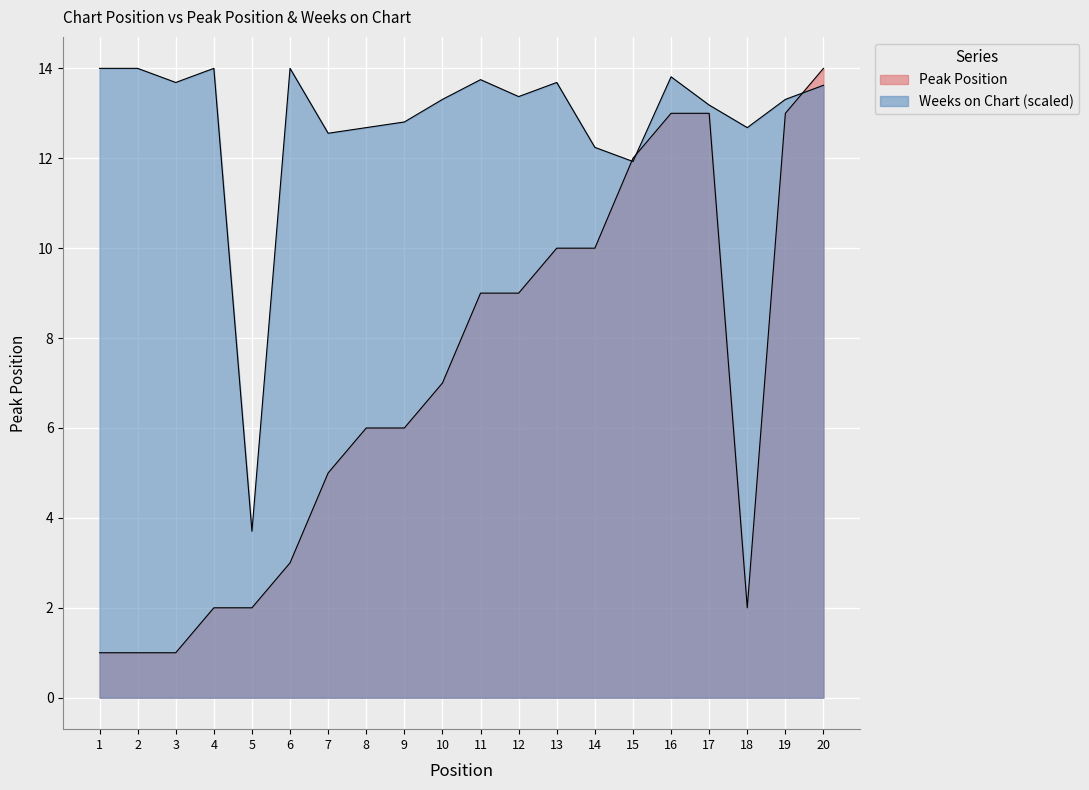

The Peak Position series shows 2.7 at 5. True or false?

False